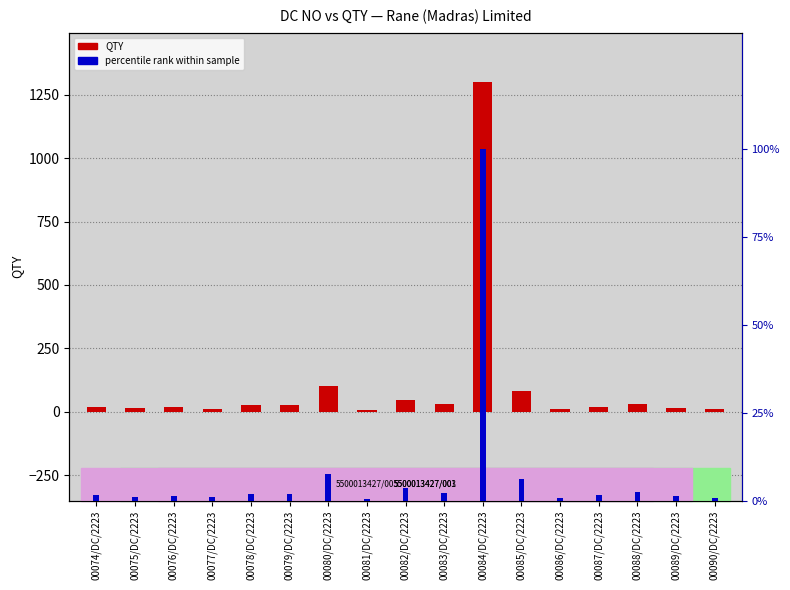

Reading left to right, extract all data points from this chart.

QTY (Delivery): 00074/DC/2223=20.0	00075/DC/2223=14.0	00076/DC/2223=18.0	00077/DC/2223=12.0	00078/DC/2223=25.0	00079/DC/2223=25.0	00080/DC/2223=100.0	00081/DC/2223=5.0	00082/DC/2223=47.0	00083/DC/2223=30.0	00084/DC/2223=1300.0	00085/DC/2223=81.0	00086/DC/2223=10.0	00087/DC/2223=20.0	00088/DC/2223=32.0	00089/DC/2223=16.0	00090/DC/2223=9.0
percentile rank within sample: 00074/DC/2223=1.5	00075/DC/2223=1.1	00076/DC/2223=1.4	00077/DC/2223=0.9	00078/DC/2223=1.9	00079/DC/2223=1.9	00080/DC/2223=7.7	00081/DC/2223=0.4	00082/DC/2223=3.6	00083/DC/2223=2.3	00084/DC/2223=100.0	00085/DC/2223=6.2	00086/DC/2223=0.8	00087/DC/2223=1.5	00088/DC/2223=2.5	00089/DC/2223=1.2	00090/DC/2223=0.7